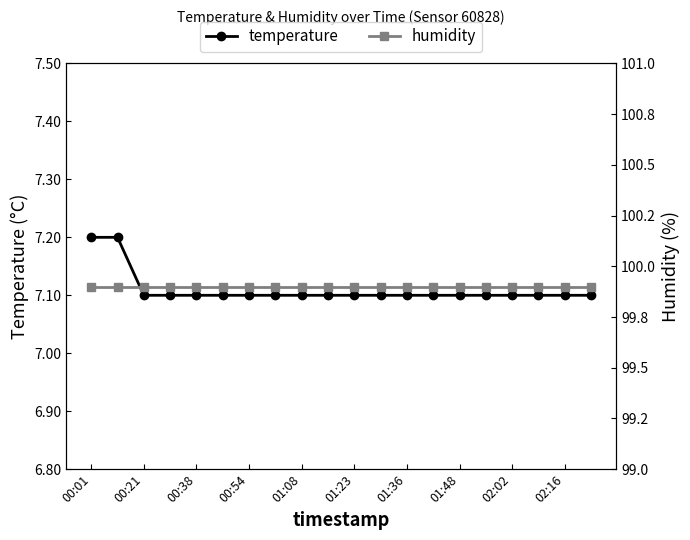

What are all the series names shown in the legend?

temperature, humidity